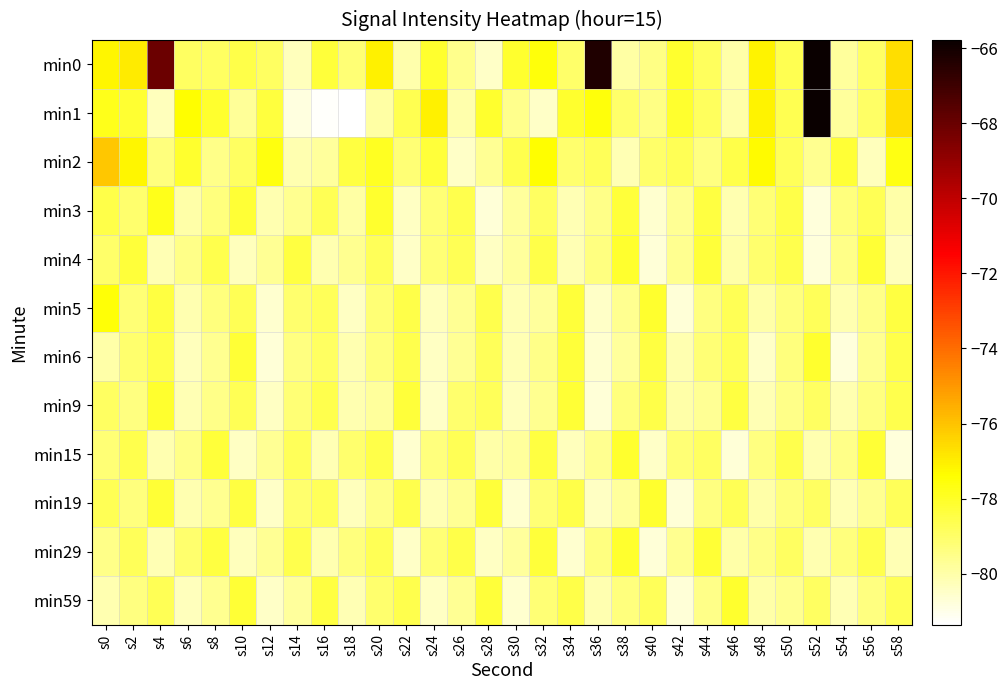

Which series has the widest spread of values?

min1